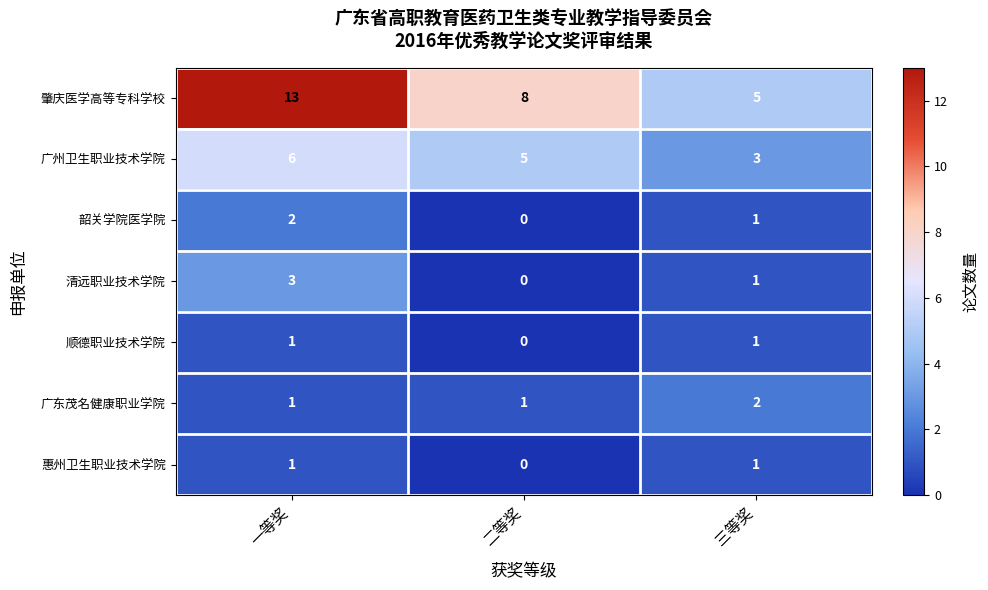

At which category is the sum across all series the highest?

一等奖